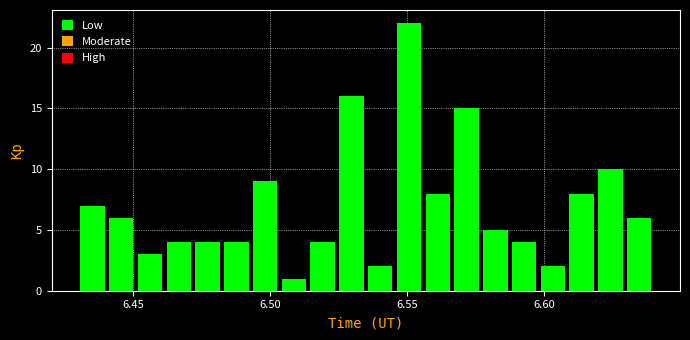

Around what value on the x-axis is the tallest bar? Give the approximate position of its centre, as read against the axis.

6.550